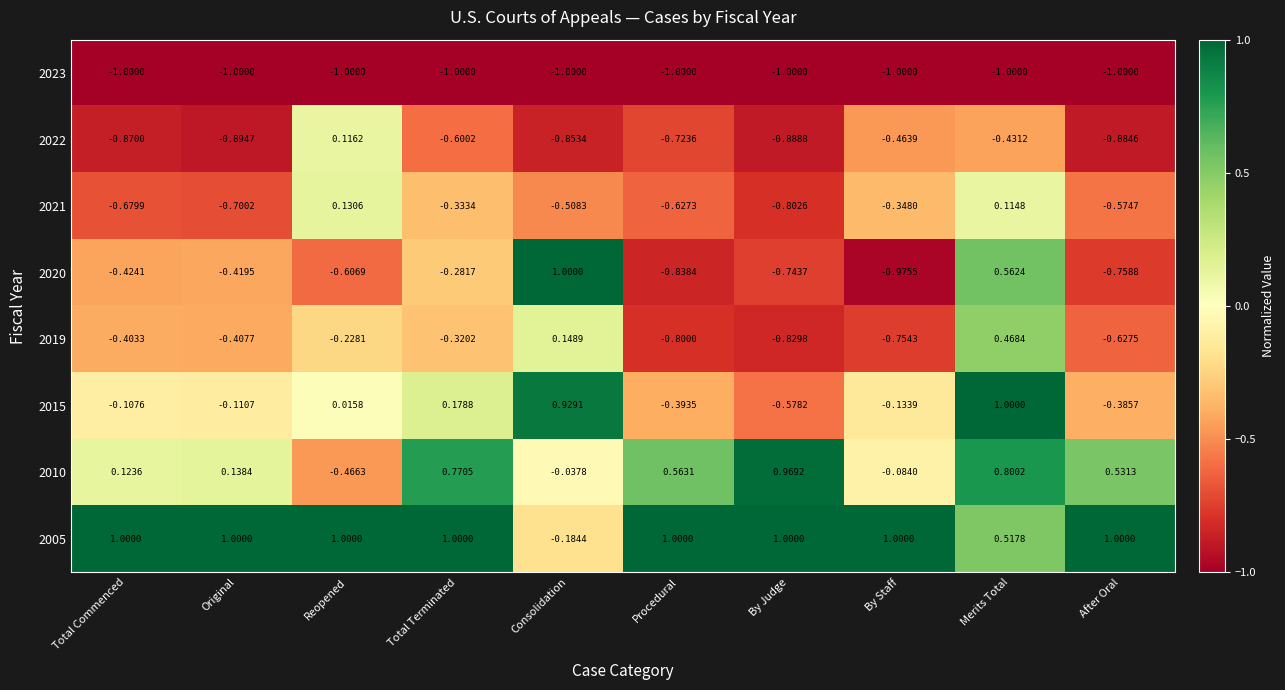

Which category has the lowest value in the 2015 series?

By Judge